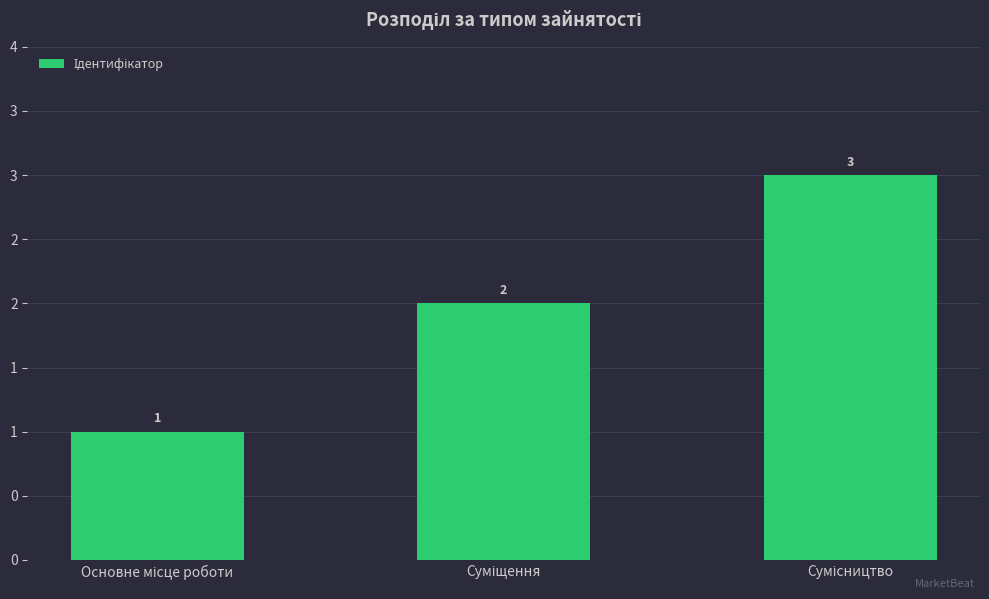

What is the label of the 1st bar from the left?

Основне місце роботи